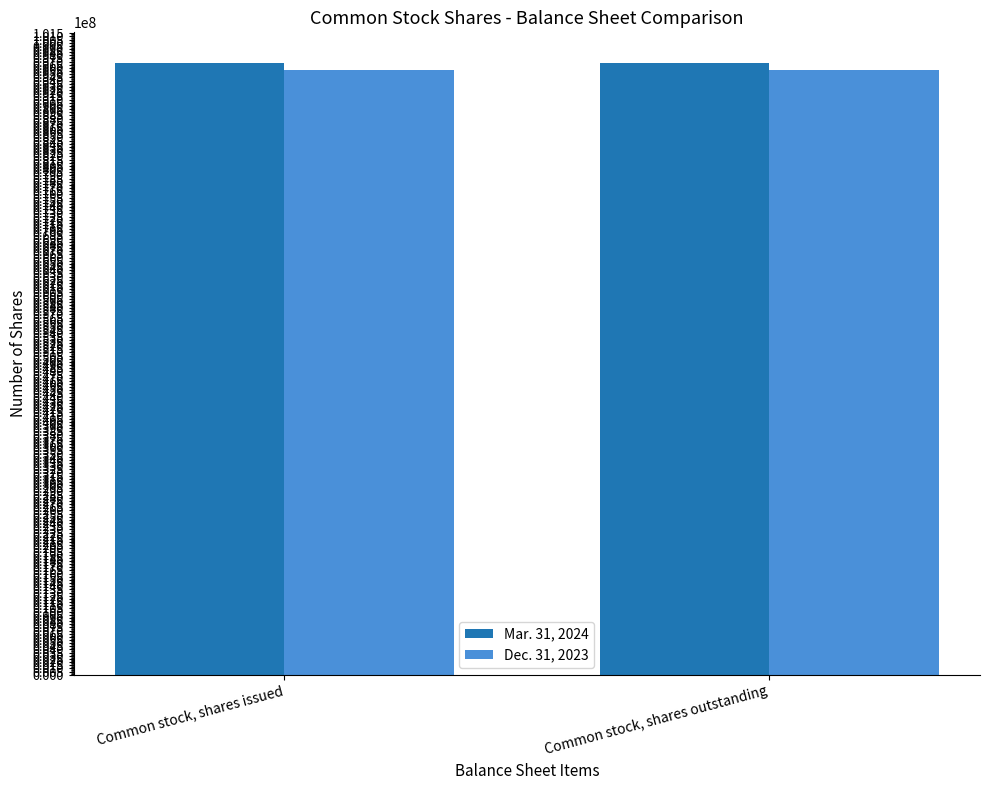

At how many categories does at least one series exceed 96042653?

2